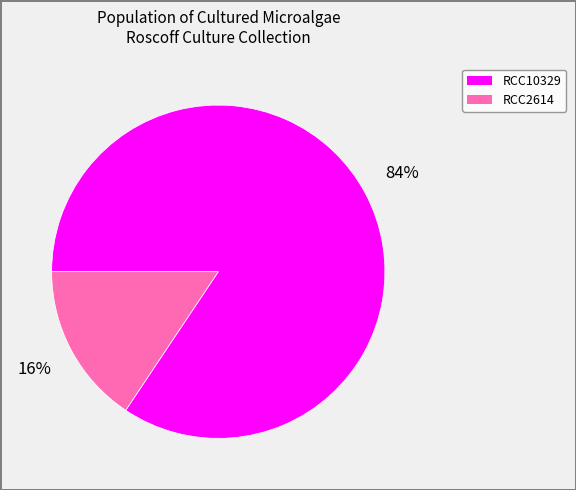

What is the ratio of the value at RCC2614 to the value at RCC10329?

0.2